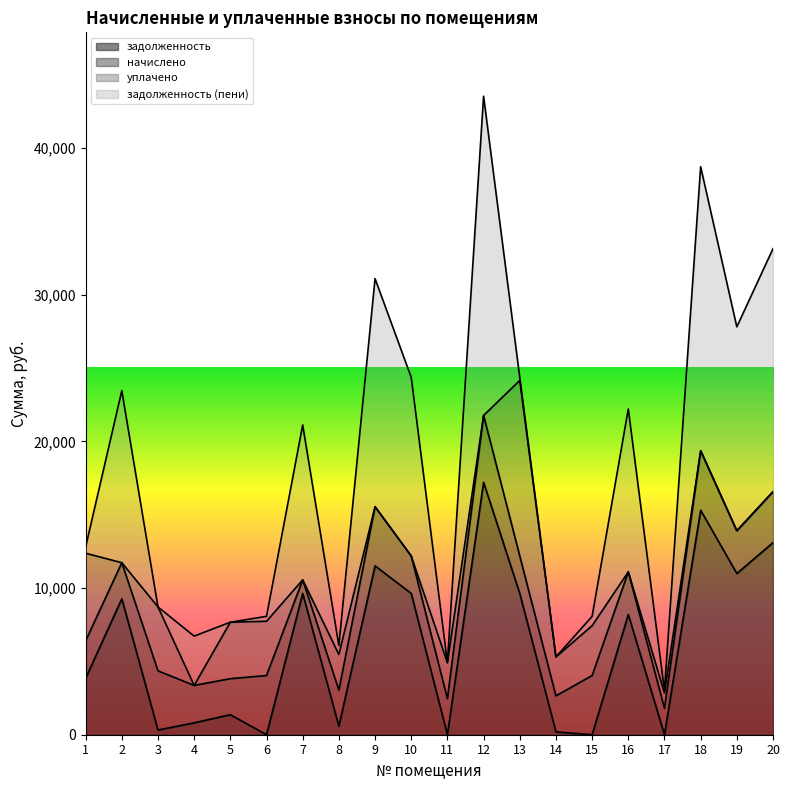

How many times do задолженность and задолженность (пени) cross each other?

7